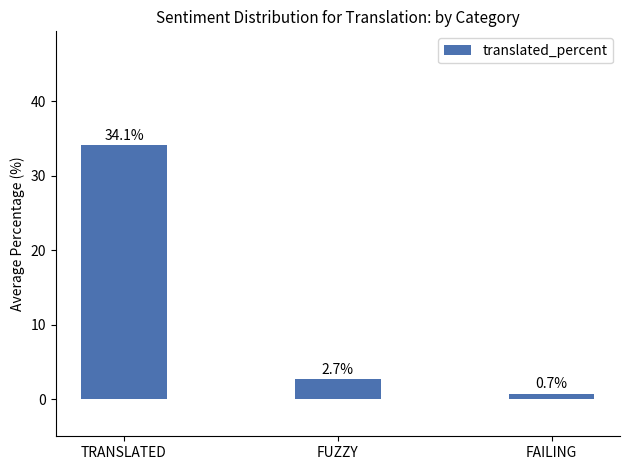

What is the minimum value shown in the chart?

0.7